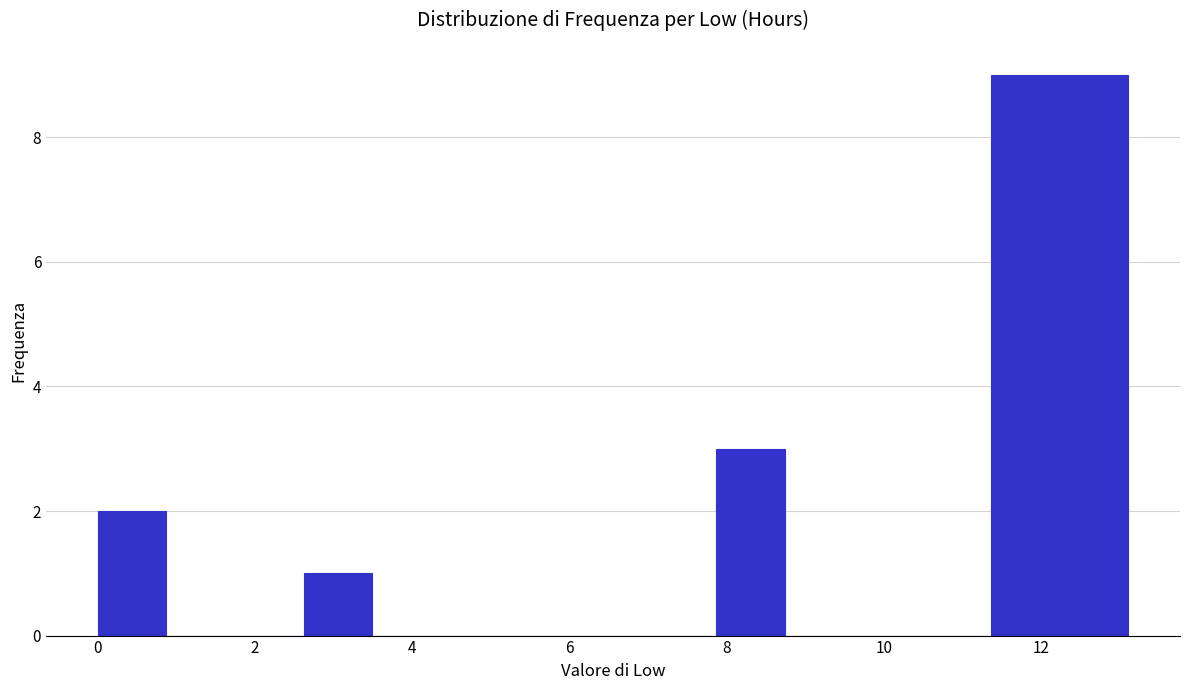

How tall is the bar that spans 11.4 to 12.2 on the x-axis? Neither the bar edges nor the heights are printed on the chart, so give them approximately, as read against the axes.

9